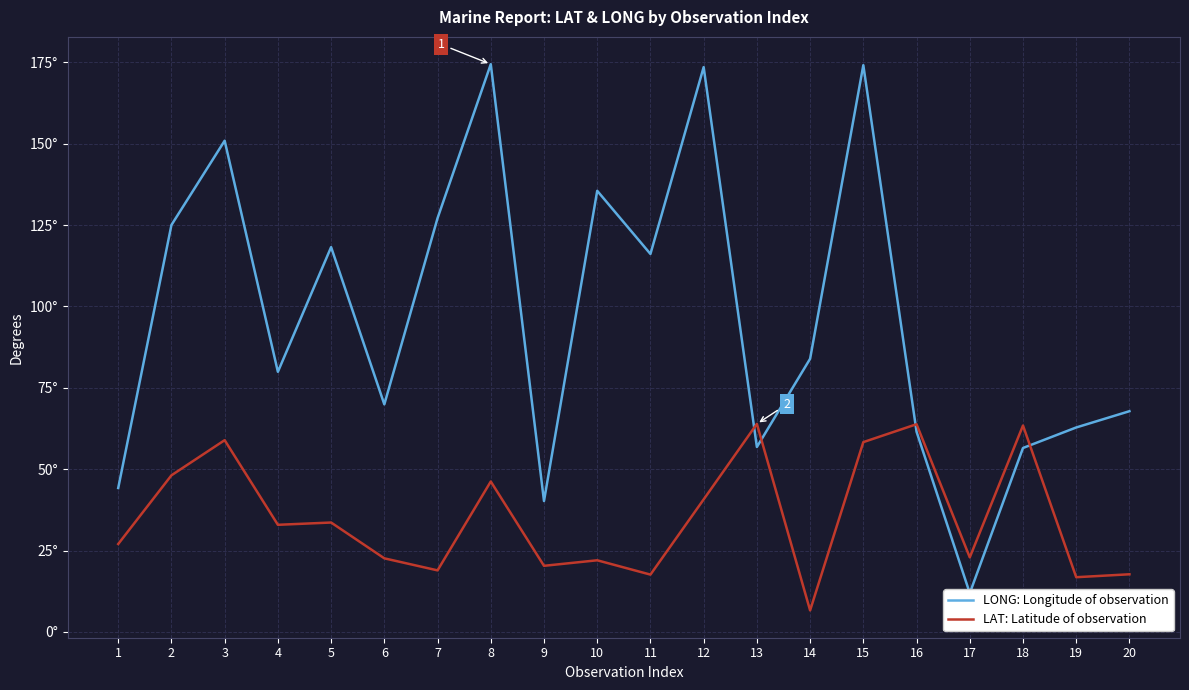

Reading left to right, extract all data points from this chart.

LONG: Longitude of observation: 1=44.2	2=125.0	3=150.9	4=79.9	5=118.2	6=69.9	7=127.1	8=174.4	9=40.2	10=135.5	11=116.1	12=173.5	13=56.8	14=83.9	15=174.1	16=61.5	17=11.9	18=56.5	19=62.8	20=67.8
LAT: Latitude of observation: 1=27.0	2=48.1	3=58.9	4=32.9	5=33.6	6=22.6	7=18.9	8=46.2	9=20.3	10=22.0	11=17.6	12=40.7	13=63.9	14=6.6	15=58.3	16=63.8	17=22.9	18=63.4	19=16.8	20=17.7